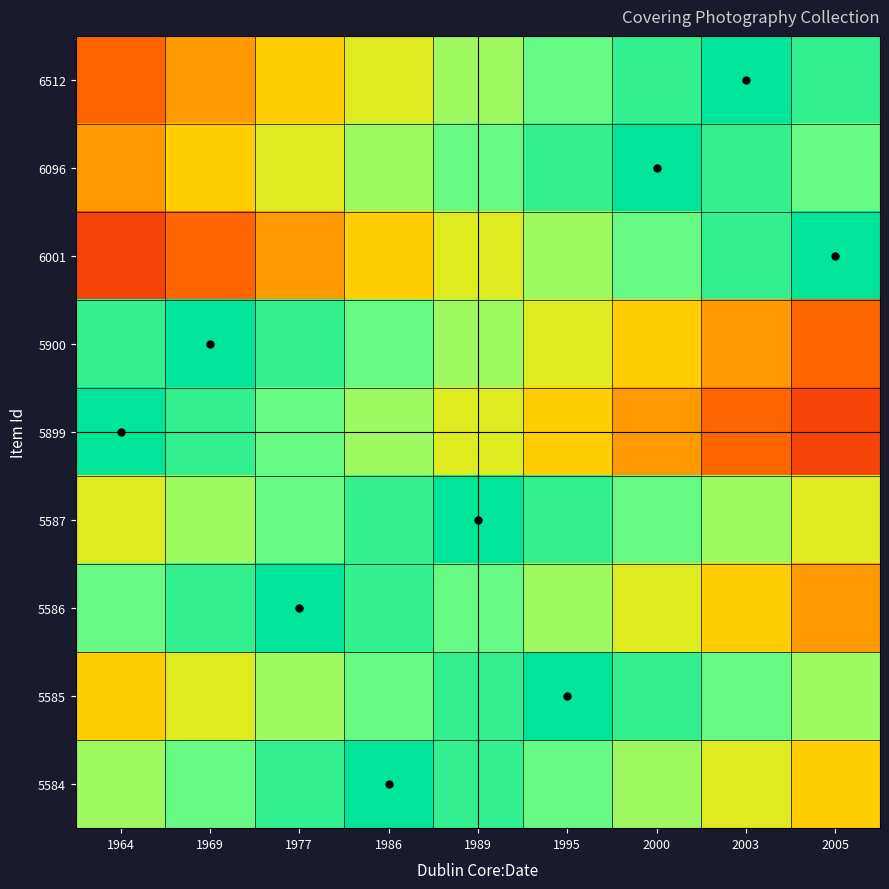

At which category is the sum across all series the highest?

1989